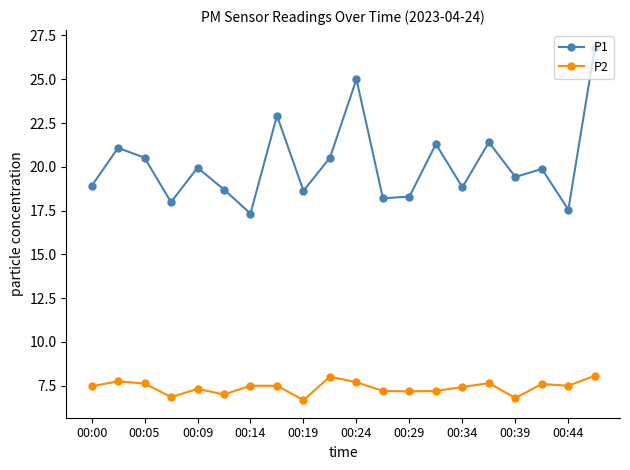

True or false: P2 and P1 cross at least once.

False